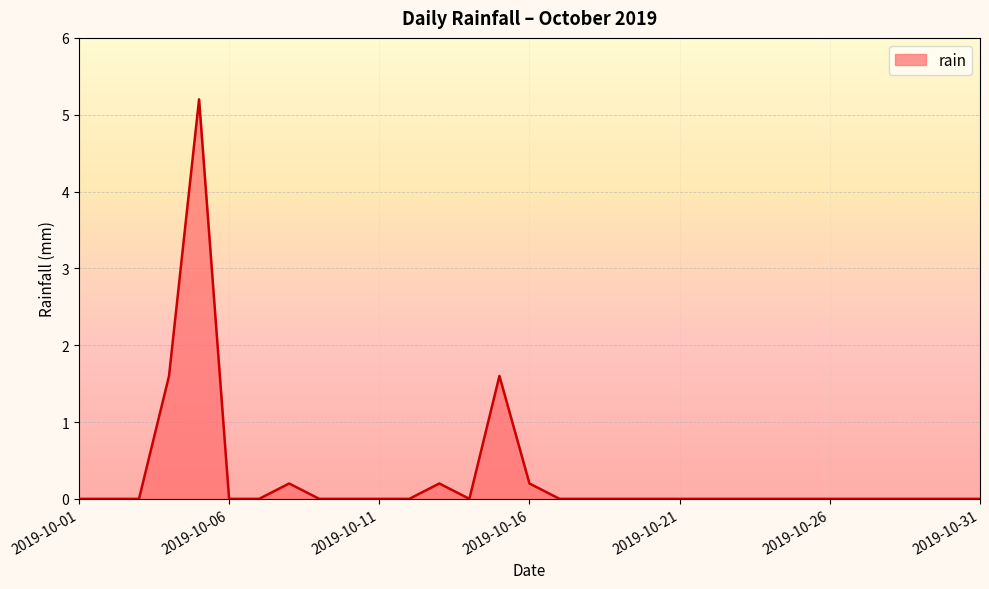

Reading right to left, list all the values displayed in this chart.

0.0	0.0	0.0	0.0	0.0	0.0	0.0	0.0	0.0	0.0	0.0	0.0	0.0	0.0	0.0	0.2	1.6	0.0	0.2	0.0	0.0	0.0	0.0	0.2	0.0	0.0	5.2	1.6	0.0	0.0	0.0